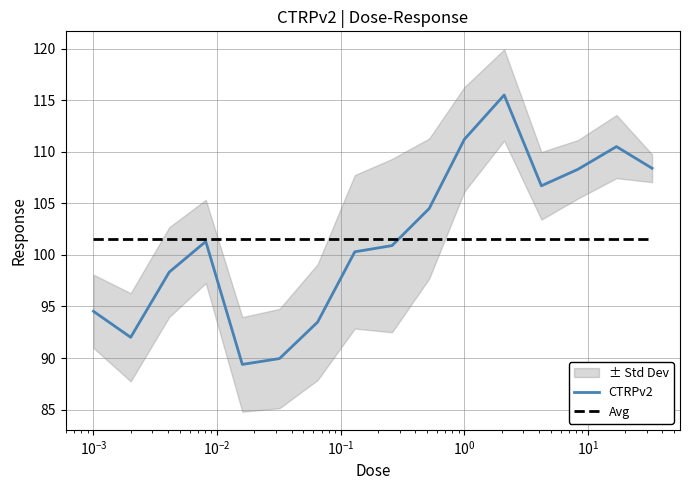

What is the minimum value for CTRPv2?

89.4